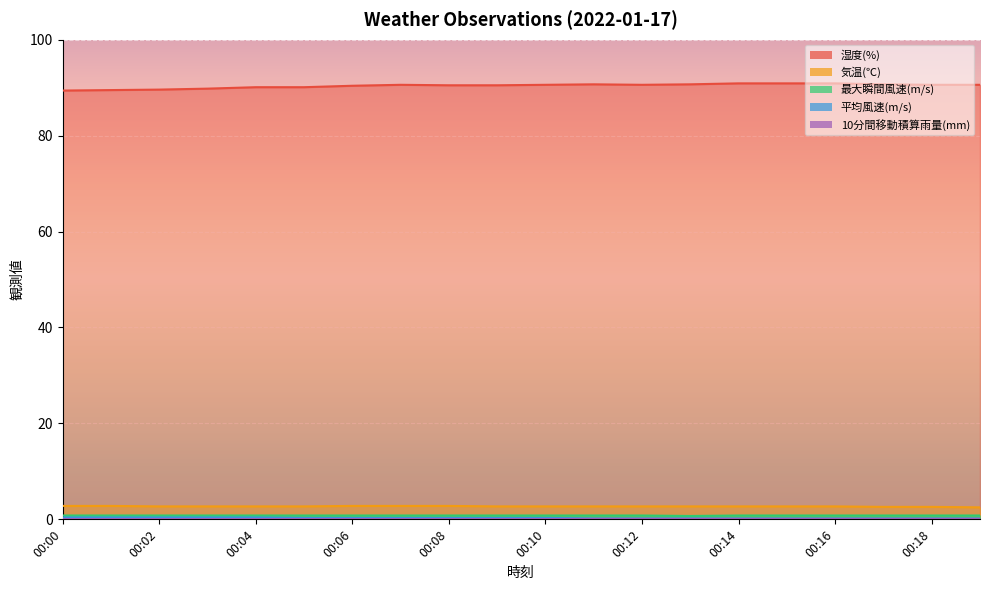

Does the chart display data point markers on the line(s)?

No